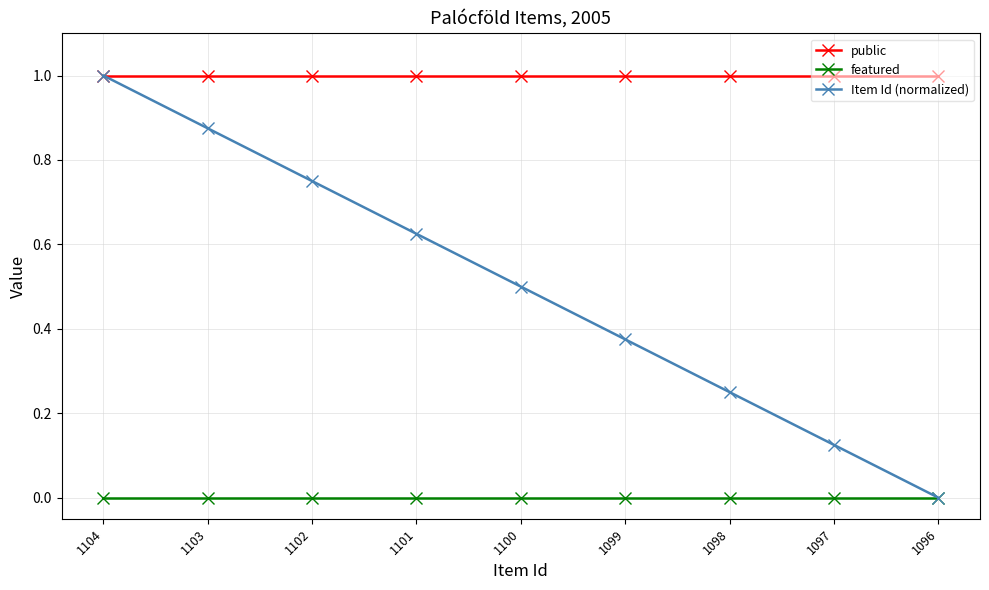

True or false: Item Id (normalized) has more than 1 interior local peaks.

False